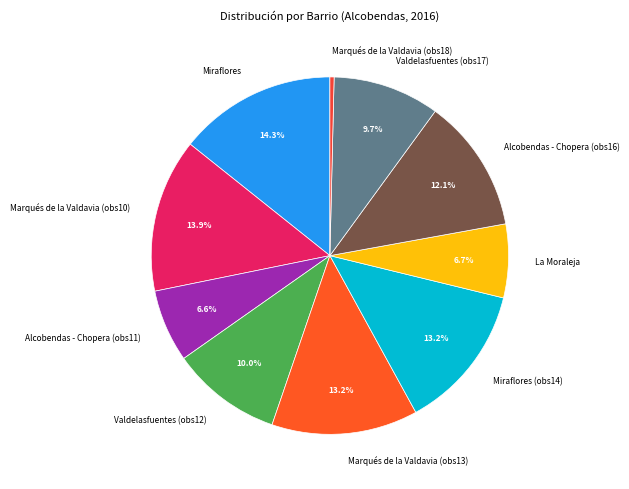

The Valdelasfuentes (obs17) slice represents 10% of the pie. True or false?

True